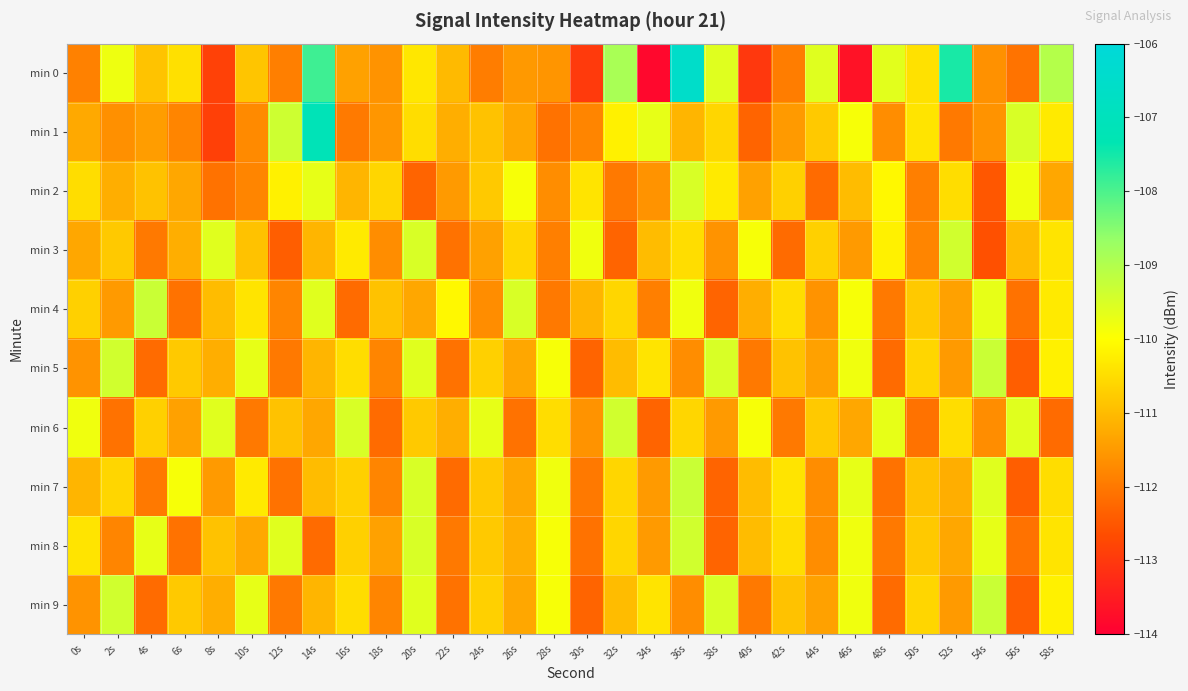

Reading left to right, list all the values displayed in this chart.

min 0: 0s=-111.9	2s=-109.8	4s=-110.9	6s=-110.5	8s=-112.9	10s=-110.9	12s=-111.9	14s=-107.9	16s=-111.4	18s=-111.6	20s=-110.3	22s=-111.0	24s=-111.9	26s=-111.5	28s=-111.6	30s=-113.0	32s=-108.9	34s=-113.8	36s=-106.5	38s=-109.6	40s=-113.0	42s=-111.9	44s=-109.6	46s=-113.7	48s=-109.6	50s=-110.4	52s=-107.6	54s=-111.6	56s=-112.1	58s=-109.0
min 1: 0s=-111.3	2s=-111.6	4s=-111.5	6s=-111.8	8s=-112.9	10s=-111.7	12s=-109.3	14s=-107.2	16s=-112.0	18s=-111.6	20s=-110.5	22s=-111.2	24s=-110.9	26s=-111.3	28s=-112.1	30s=-111.8	32s=-110.2	34s=-109.7	36s=-111.1	38s=-110.6	40s=-112.3	42s=-111.5	44s=-110.8	46s=-109.9	48s=-111.7	50s=-110.4	52s=-112.0	54s=-111.6	56s=-109.5	58s=-110.3
min 2: 0s=-110.5	2s=-111.2	4s=-110.9	6s=-111.3	8s=-112.1	10s=-111.8	12s=-110.2	14s=-109.7	16s=-111.1	18s=-110.6	20s=-112.3	22s=-111.5	24s=-110.8	26s=-109.9	28s=-111.7	30s=-110.4	32s=-112.0	34s=-111.6	36s=-109.5	38s=-110.3	40s=-111.4	42s=-110.7	44s=-112.2	46s=-111.0	48s=-110.1	50s=-111.9	52s=-110.5	54s=-112.5	56s=-109.8	58s=-111.3
min 3: 0s=-111.3	2s=-110.8	4s=-112.0	6s=-111.2	8s=-109.6	10s=-110.9	12s=-112.4	14s=-111.1	16s=-110.3	18s=-111.7	20s=-109.5	22s=-112.1	24s=-111.4	26s=-110.6	28s=-111.9	30s=-109.8	32s=-112.3	34s=-111.0	36s=-110.5	38s=-111.6	40s=-109.9	42s=-112.2	44s=-110.7	46s=-111.5	48s=-110.2	50s=-111.8	52s=-109.4	54s=-112.6	56s=-111.0	58s=-110.4
min 4: 0s=-110.7	2s=-111.5	4s=-109.3	6s=-112.1	8s=-111.0	10s=-110.4	12s=-111.8	14s=-109.6	16s=-112.2	18s=-110.9	20s=-111.3	22s=-110.1	24s=-111.7	26s=-109.5	28s=-112.0	30s=-111.1	32s=-110.6	34s=-111.9	36s=-109.8	38s=-112.3	40s=-111.2	42s=-110.5	44s=-111.6	46s=-109.9	48s=-112.0	50s=-110.8	52s=-111.4	54s=-109.7	56s=-112.1	58s=-110.3
min 5: 0s=-111.6	2s=-109.4	4s=-112.2	6s=-110.8	8s=-111.2	10s=-109.7	12s=-112.0	14s=-111.1	16s=-110.5	18s=-111.8	20s=-109.6	22s=-112.1	24s=-110.7	26s=-111.3	28s=-109.9	30s=-112.3	32s=-111.0	34s=-110.4	36s=-111.7	38s=-109.5	40s=-112.0	42s=-110.9	44s=-111.4	46s=-109.8	48s=-112.2	50s=-110.6	52s=-111.5	54s=-109.3	56s=-112.4	58s=-110.2
min 6: 0s=-109.8	2s=-112.1	4s=-110.7	6s=-111.4	8s=-109.6	10s=-112.0	12s=-110.9	14s=-111.3	16s=-109.5	18s=-112.2	20s=-110.8	22s=-111.2	24s=-109.7	26s=-112.1	28s=-110.5	30s=-111.6	32s=-109.4	34s=-112.3	36s=-110.6	38s=-111.5	40s=-109.9	42s=-112.0	44s=-110.8	46s=-111.3	48s=-109.7	50s=-112.1	52s=-110.5	54s=-111.7	56s=-109.6	58s=-112.2
min 7: 0s=-111.1	2s=-110.6	4s=-112.0	6s=-109.9	8s=-111.5	10s=-110.3	12s=-112.1	14s=-111.0	16s=-110.7	18s=-111.8	20s=-109.5	22s=-112.2	24s=-110.8	26s=-111.3	28s=-109.8	30s=-112.0	32s=-110.6	34s=-111.5	36s=-109.3	38s=-112.3	40s=-111.0	42s=-110.4	44s=-111.7	46s=-109.7	48s=-112.1	50s=-110.9	52s=-111.2	54s=-109.6	56s=-112.4	58s=-110.5
min 8: 0s=-110.4	2s=-111.8	4s=-109.7	6s=-112.1	8s=-110.9	10s=-111.3	12s=-109.6	14s=-112.2	16s=-110.7	18s=-111.4	20s=-109.5	22s=-112.0	24s=-110.8	26s=-111.2	28s=-109.9	30s=-112.1	32s=-110.6	34s=-111.5	36s=-109.4	38s=-112.3	40s=-111.0	42s=-110.5	44s=-111.7	46s=-109.8	48s=-112.0	50s=-110.8	52s=-111.3	54s=-109.7	56s=-112.1	58s=-110.4
min 9: 0s=-111.6	2s=-109.4	4s=-112.2	6s=-110.8	8s=-111.2	10s=-109.7	12s=-112.0	14s=-111.1	16s=-110.5	18s=-111.8	20s=-109.6	22s=-112.1	24s=-110.7	26s=-111.3	28s=-109.9	30s=-112.3	32s=-111.0	34s=-110.4	36s=-111.7	38s=-109.5	40s=-112.0	42s=-110.9	44s=-111.4	46s=-109.8	48s=-112.2	50s=-110.6	52s=-111.5	54s=-109.3	56s=-112.4	58s=-110.2